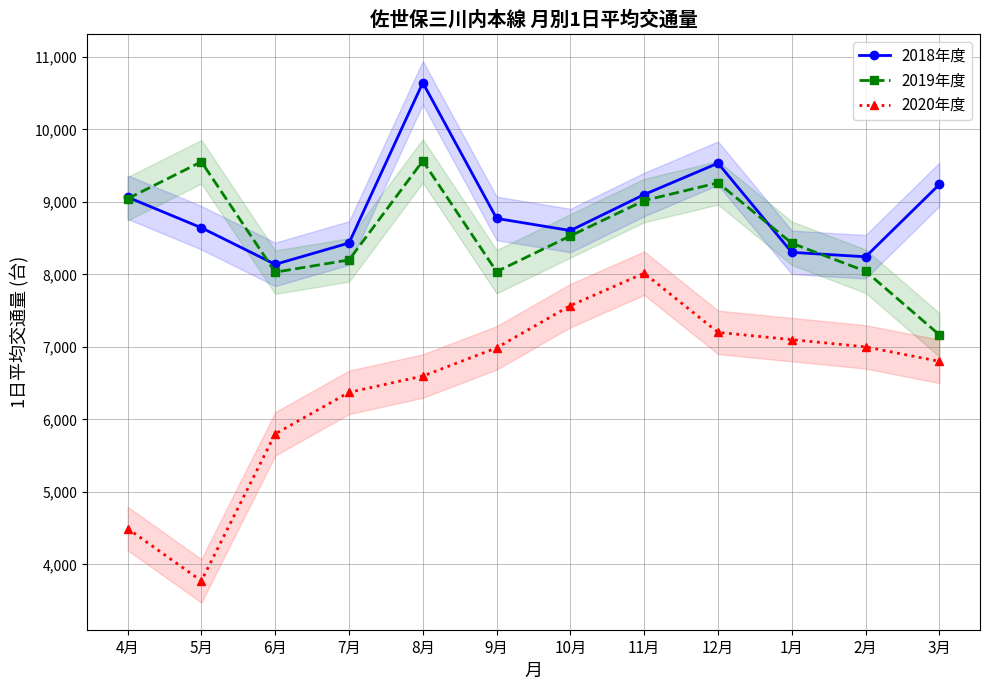

Where is the first local maximum for 2020年度?

11月